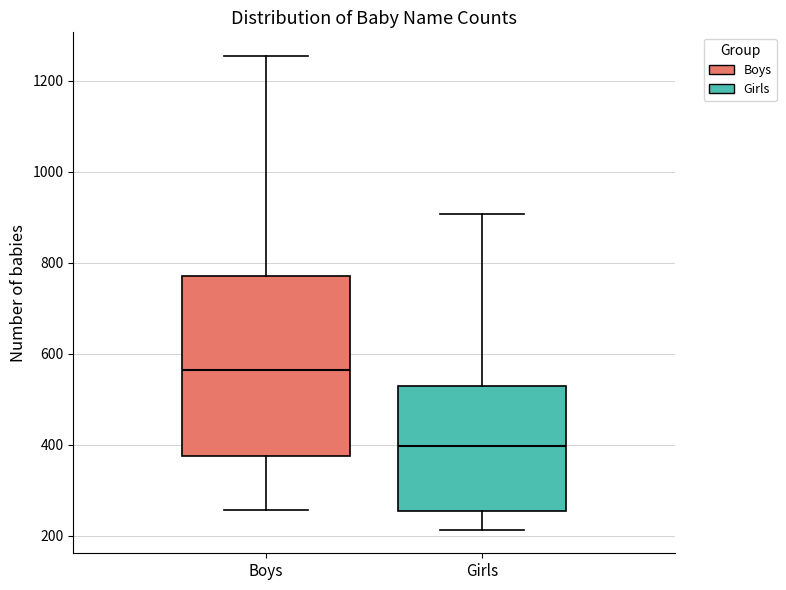

Which box's median line is the highest?

Boys